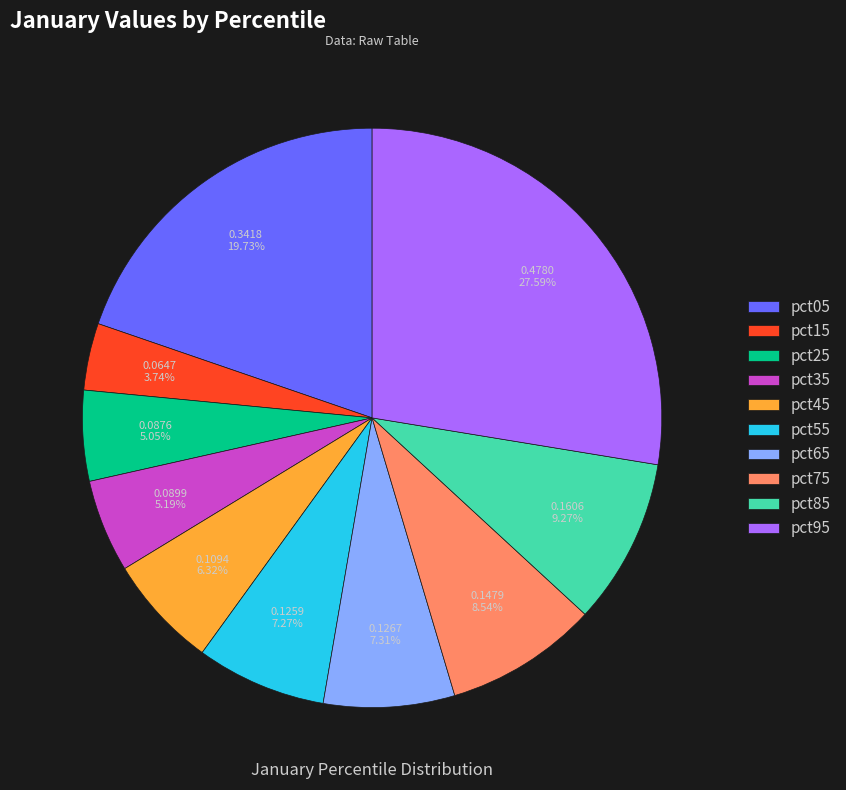

Is it true that pct45 is 1% of the pie?

False